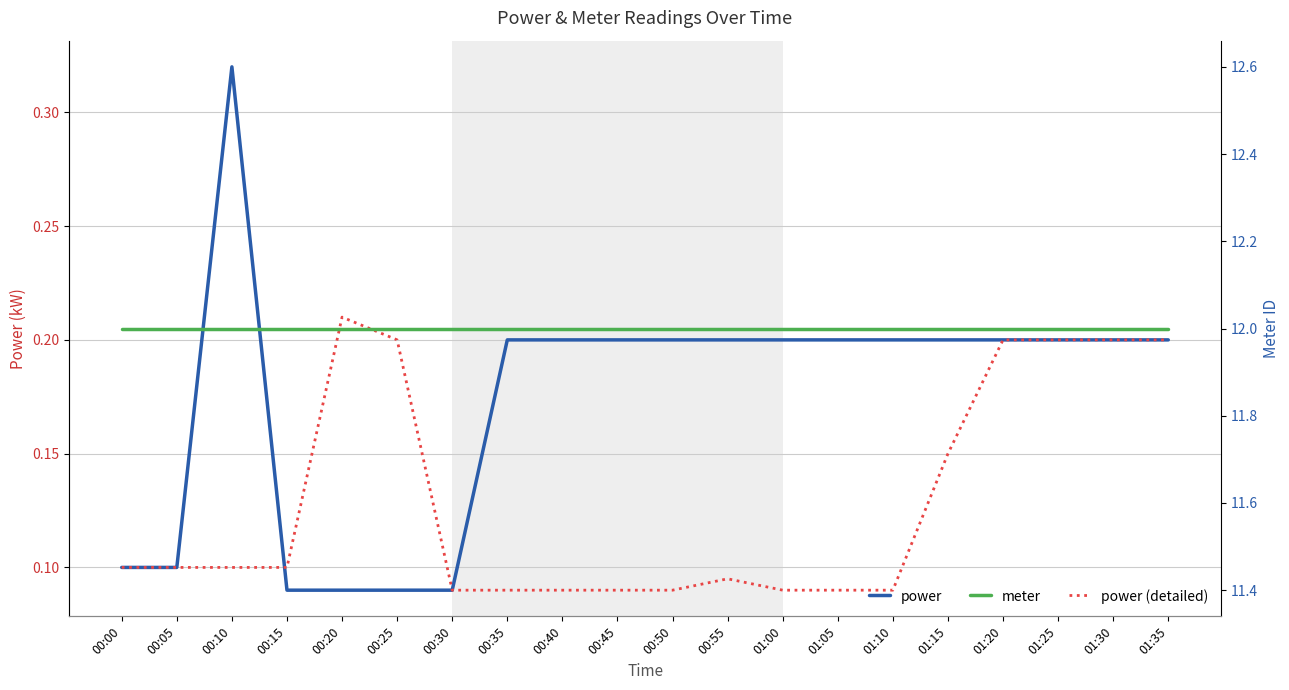

What is the smallest value displayed?

0.1